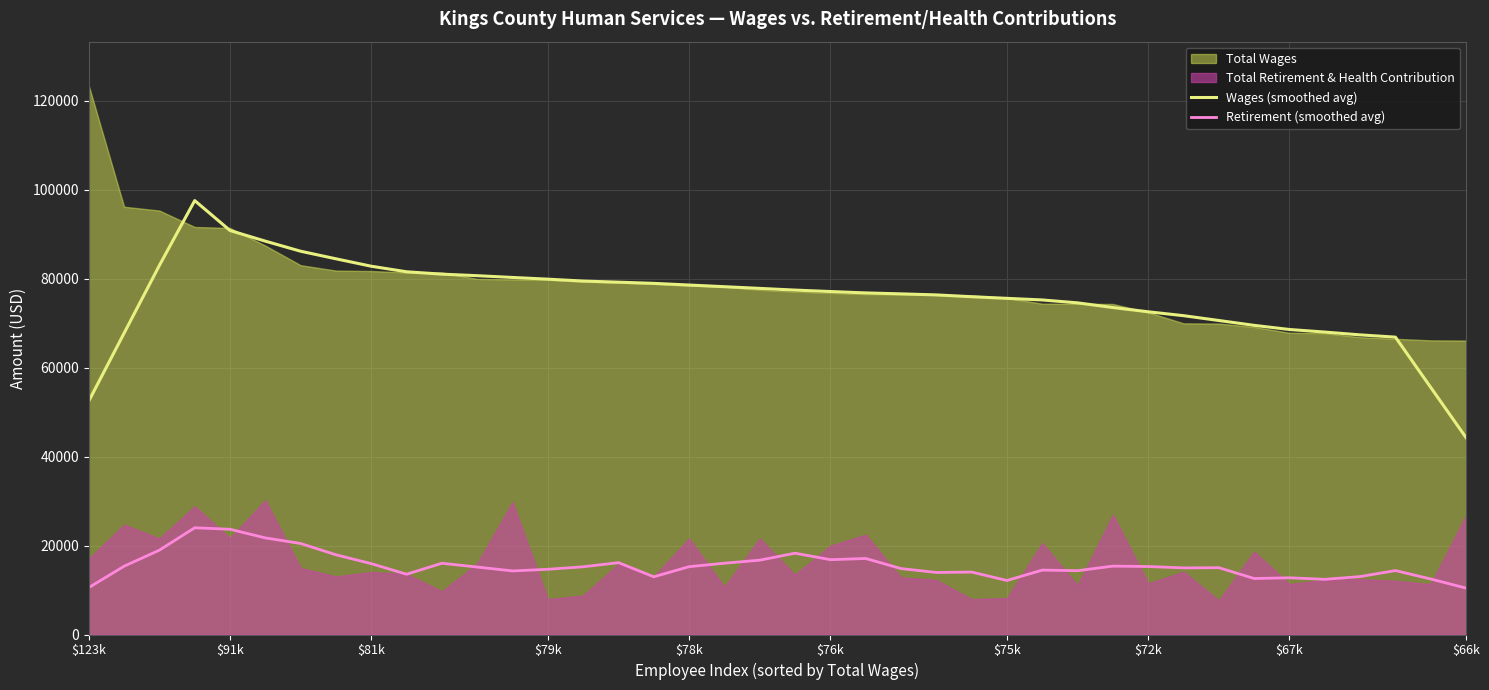

Reading left to right, transcribe all the data shown in this chart.

Wages (smoothed avg): 52492.2	67765.0	83001.0	97575.3	90843.5	88450.0	86183.8	84479.5	82810.3	81562.7	81030.2	80686.0	80287.0	79904.5	79478.2	79227.2	78958.5	78583.3	78210.7	77829.5	77447.2	77122.8	76810.8	76599.0	76364.0	75957.3	75592.3	75228.7	74574.2	73528.8	72565.8	71694.2	70608.7	69515.5	68585.7	68006.0	67377.3	66866.8	55559.2	44264.7
Retirement (smoothed avg): 10550.5	15355.2	18968.3	24004.2	23663.5	21720.5	20461.7	17924.7	15927.0	13554.2	16021.7	15169.7	14293.0	14666.2	15226.3	16161.2	12978.7	15253.0	16029.8	16715.5	18281.0	16825.7	17094.2	14822.5	13947.5	14042.5	12144.8	14485.7	14349.3	15376.3	15288.5	14976.2	15024.2	12587.8	12754.3	12411.0	13023.3	14373.7	12482.2	10435.2